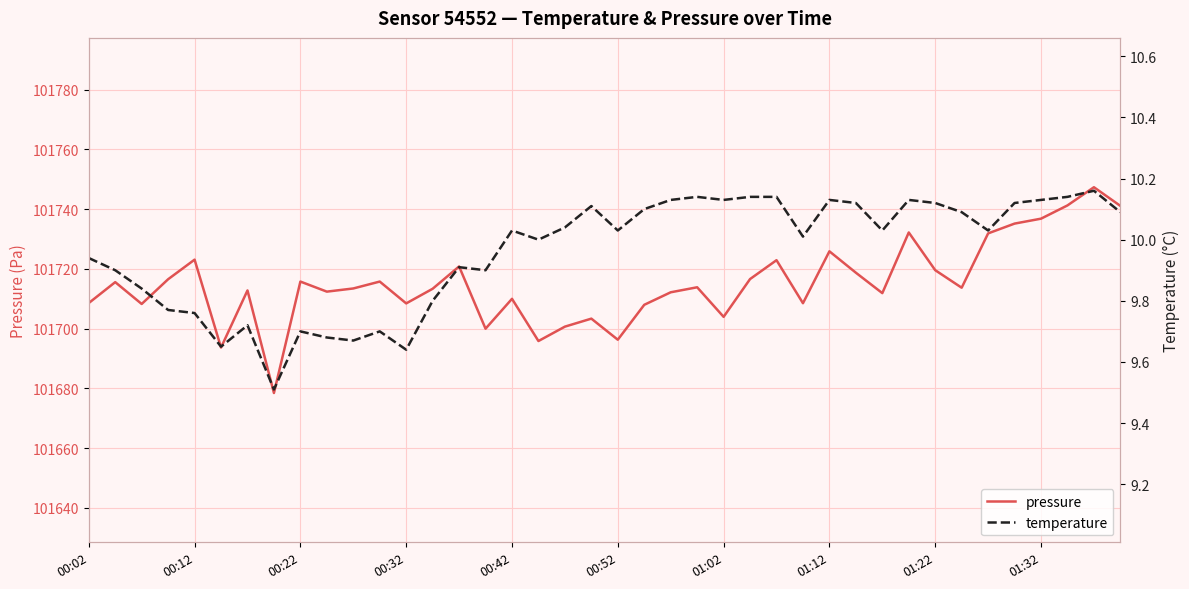

What is the maximum value for pressure?

101747.3